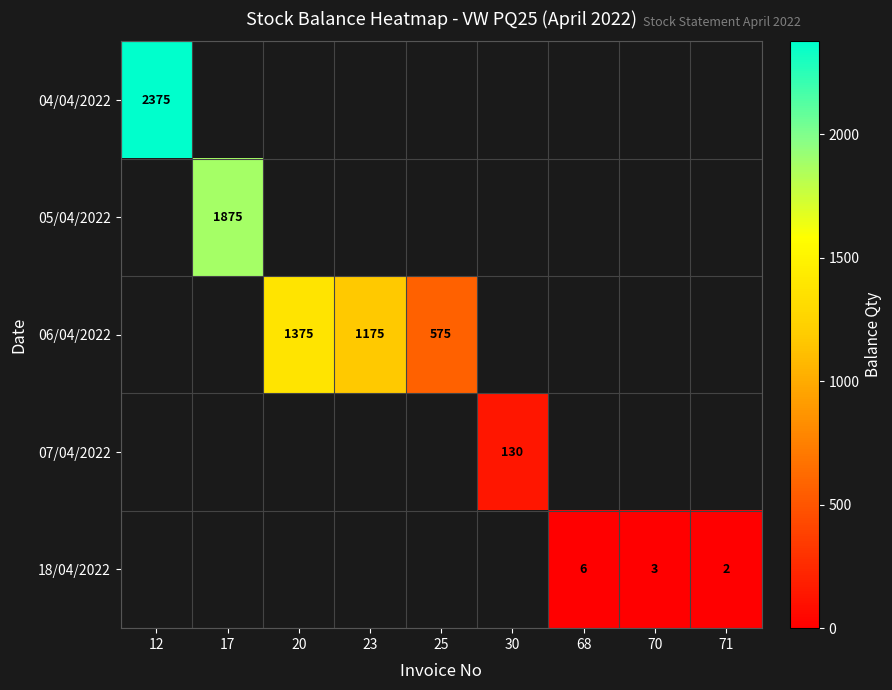

The value of 04/04/2022 at 12 is 2375. True or false?

True